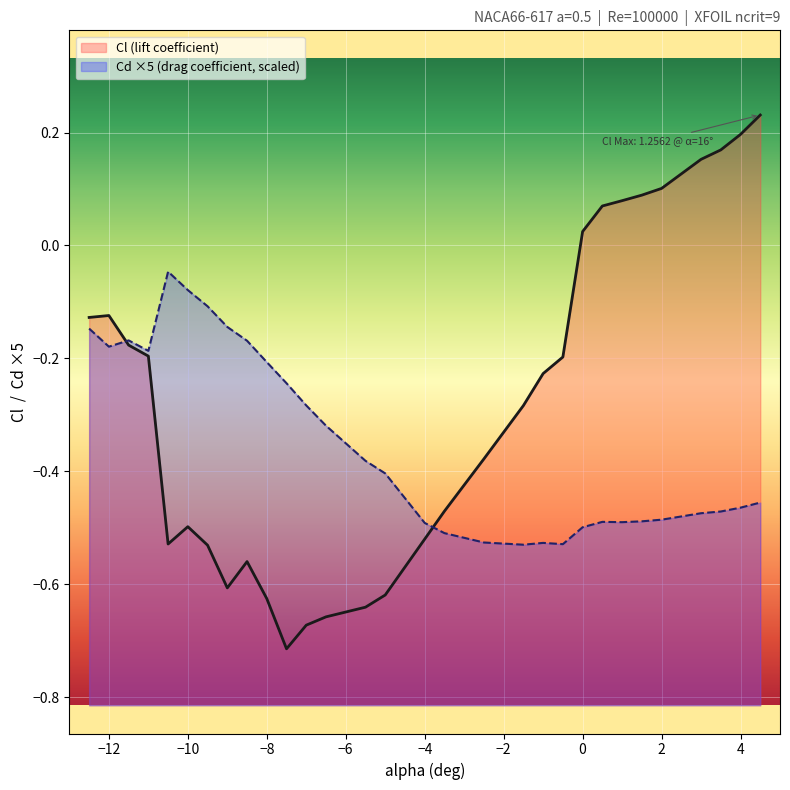

Which series has the largest range (max minus min)?

Cl (lift coefficient)